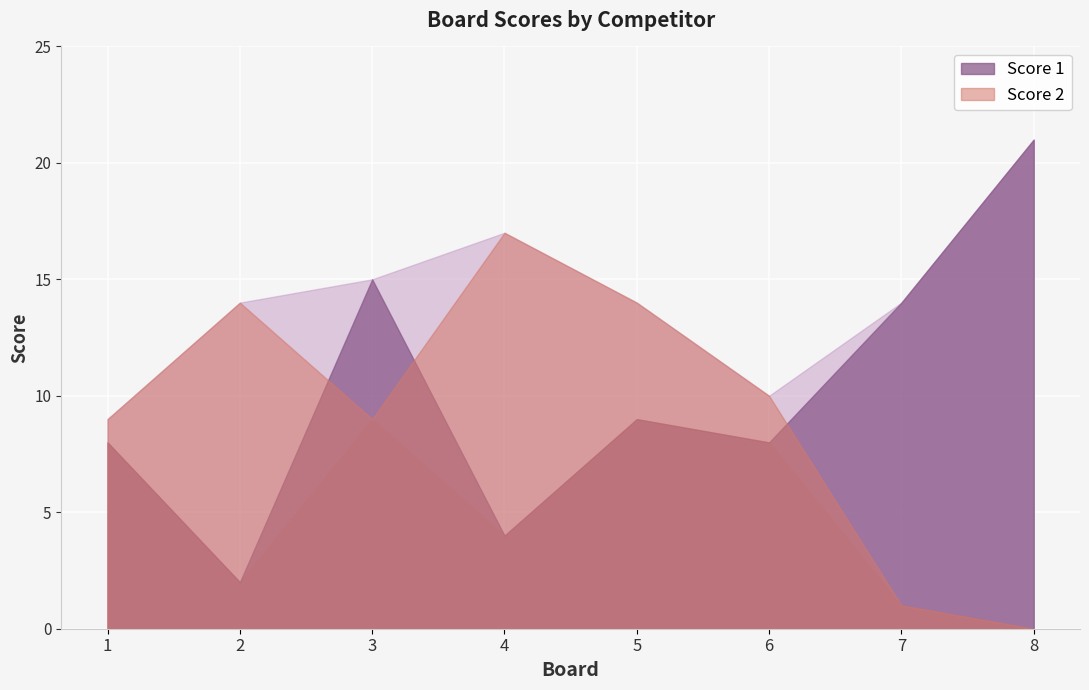

At which category is the sum across all series the highest?

3